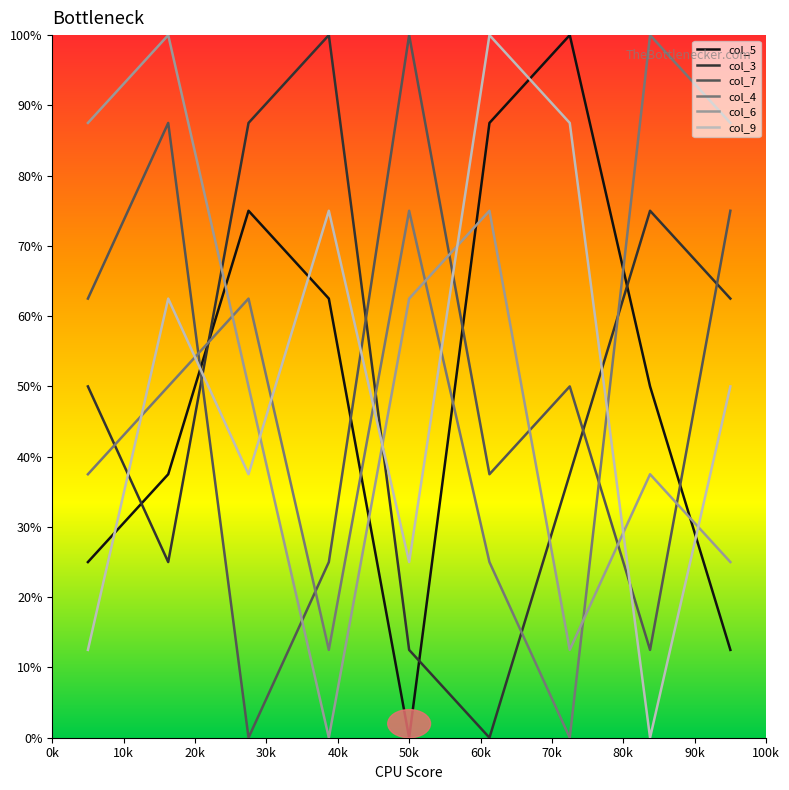

How many lines are shown in the chart?

6